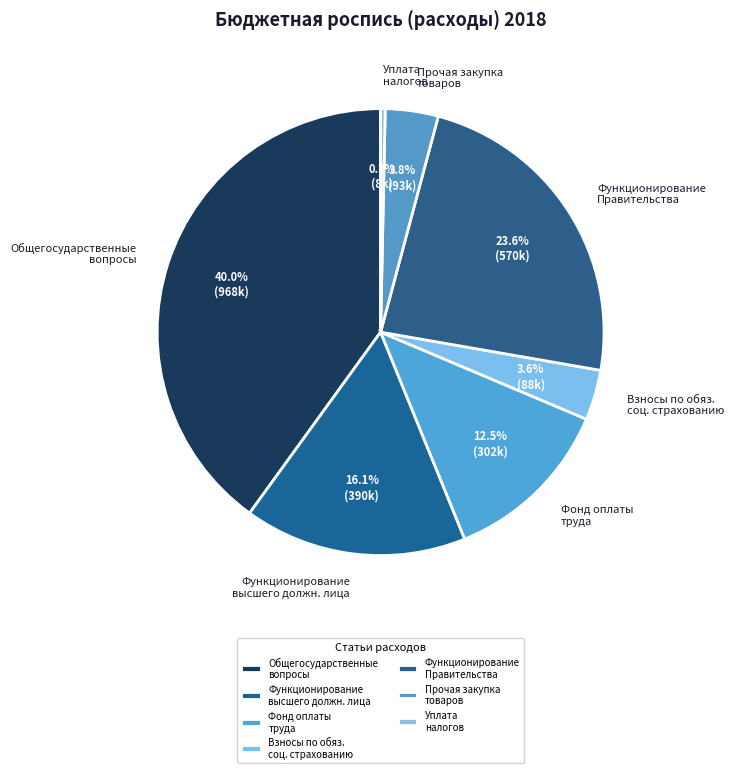

Is there any slice that represents more than half of the pie?

No